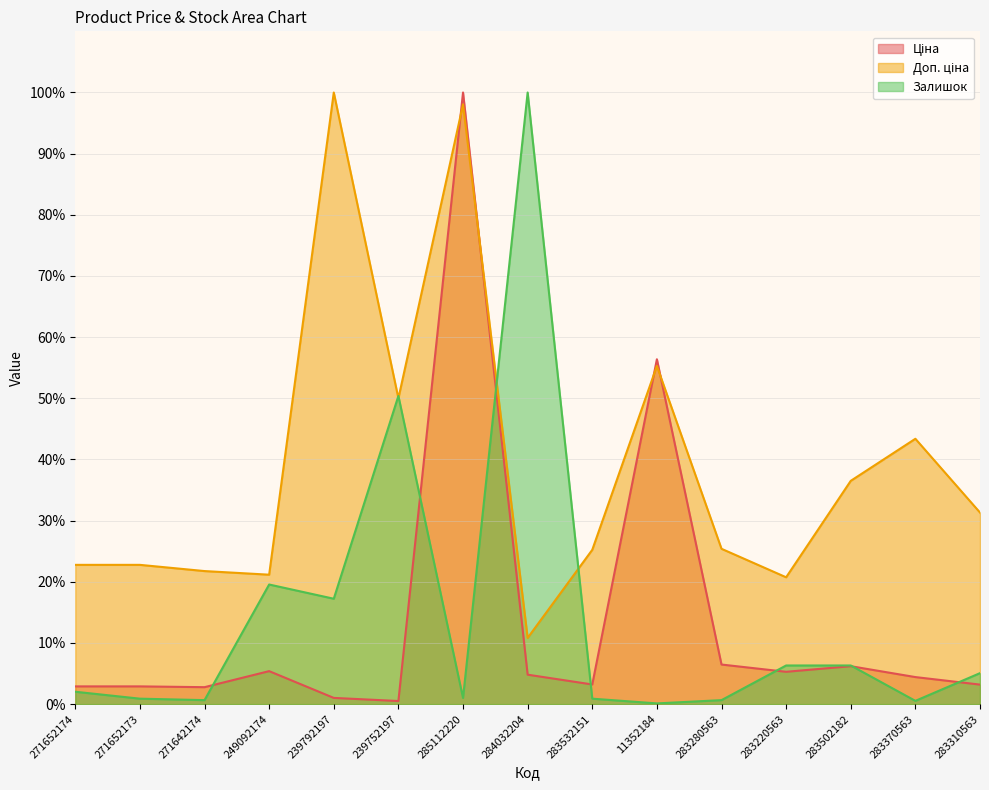

What is the average value of the Доп. ціна series?

39.0